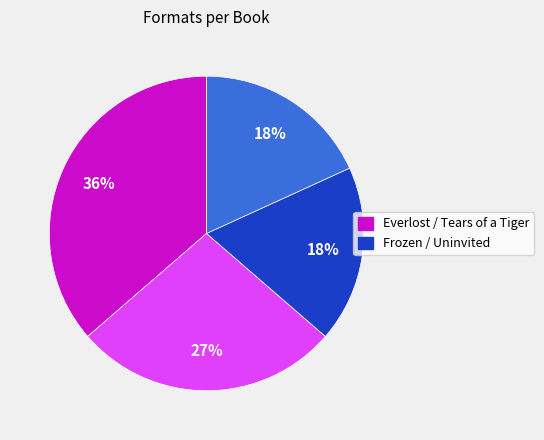

Is there any slice that represents more than half of the pie?

No